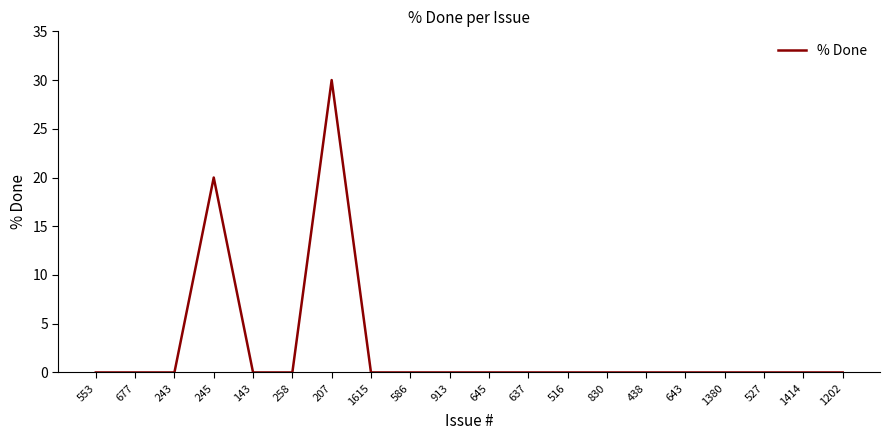

What is the sum of all values?

50